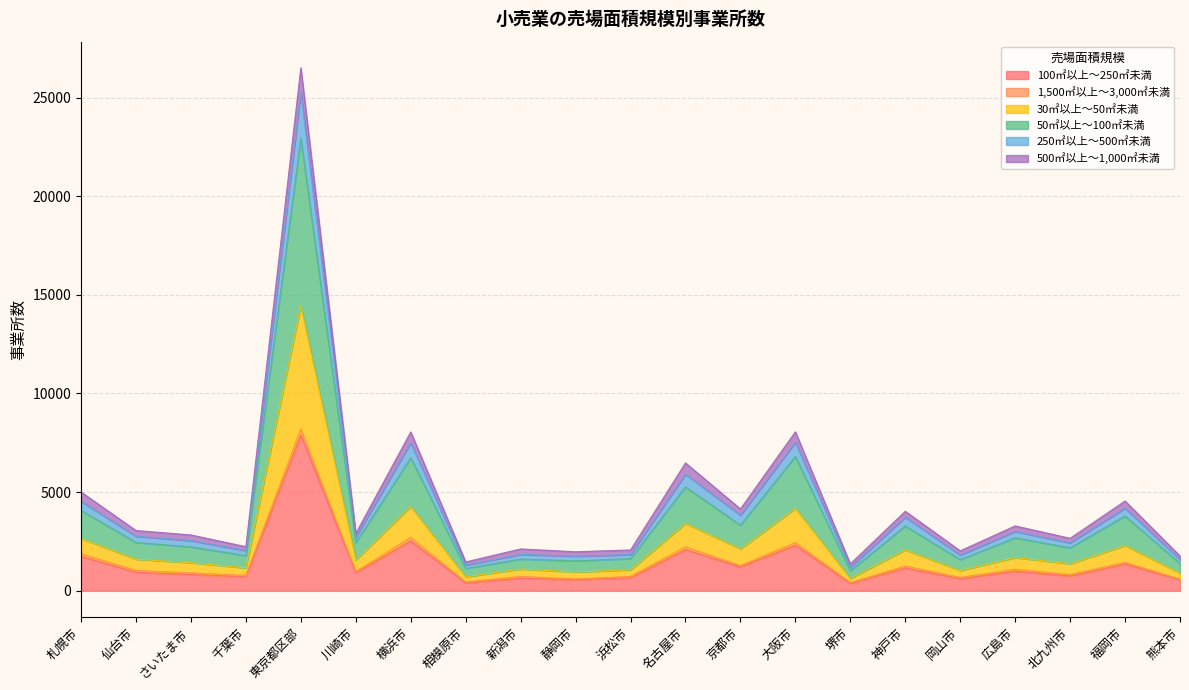

True or false: 50㎡以上～100㎡未満 and 500㎡以上～1,000㎡未満 intersect in this chart.

False